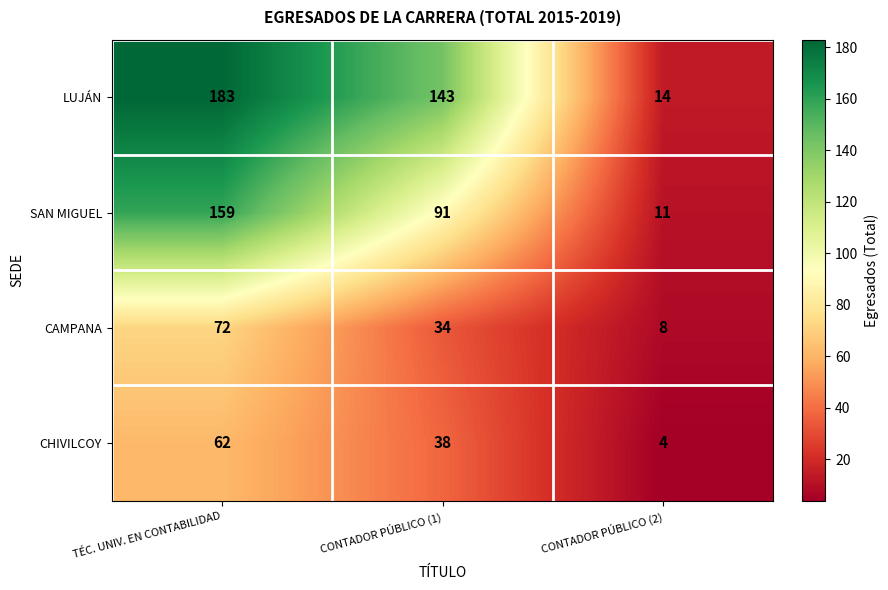

What is the total value across all series at TÉC. UNIV. EN CONTABILIDAD?

476